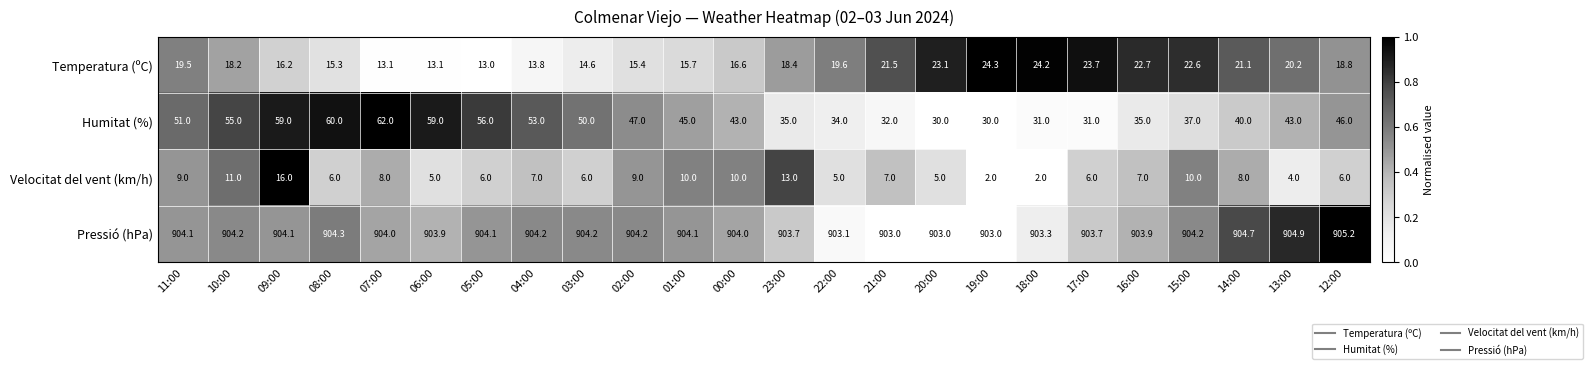

What is the maximum value shown in the chart?

905.2